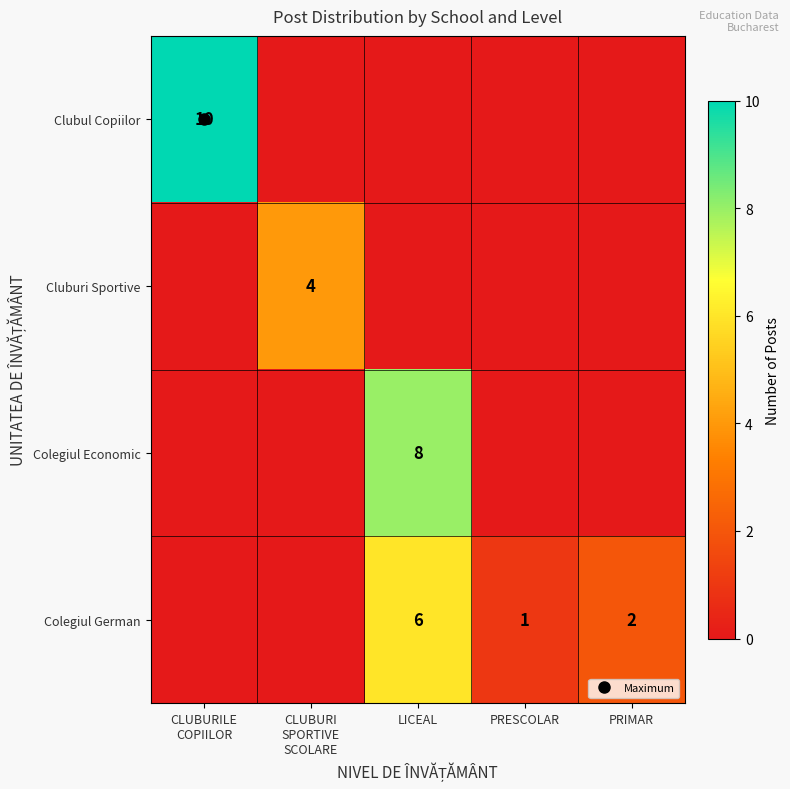

Where does the Colegiul German series first go above 1?

LICEAL